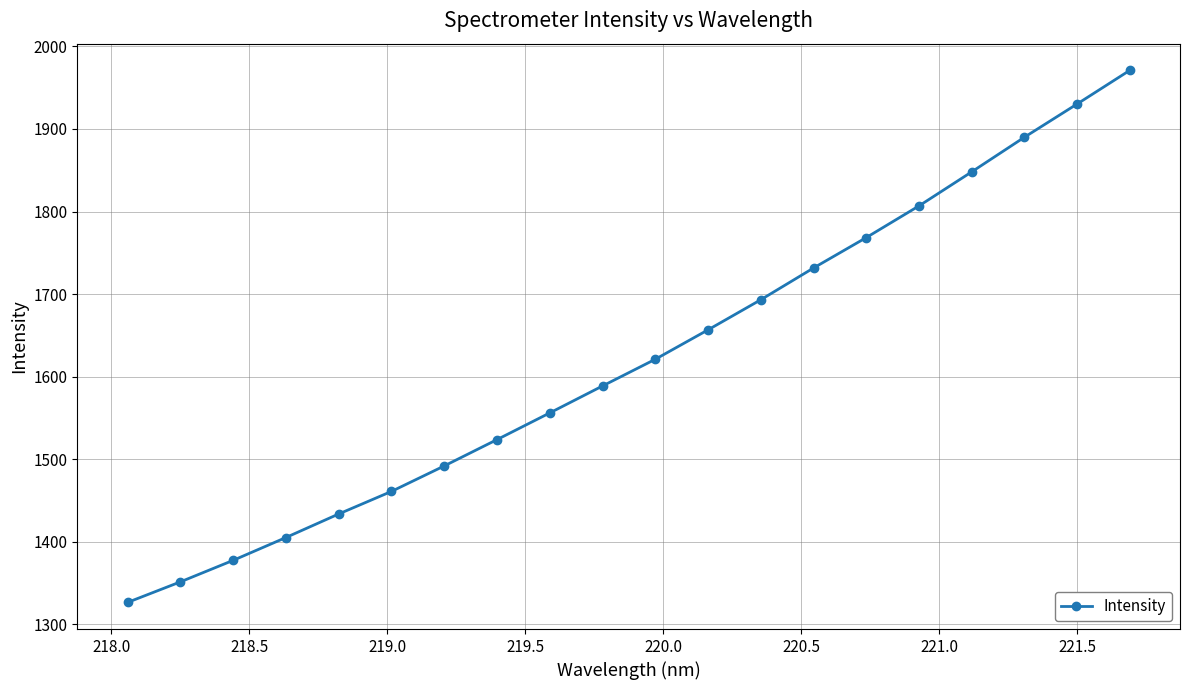

What is the value of the 1st point from the left?

1326.5